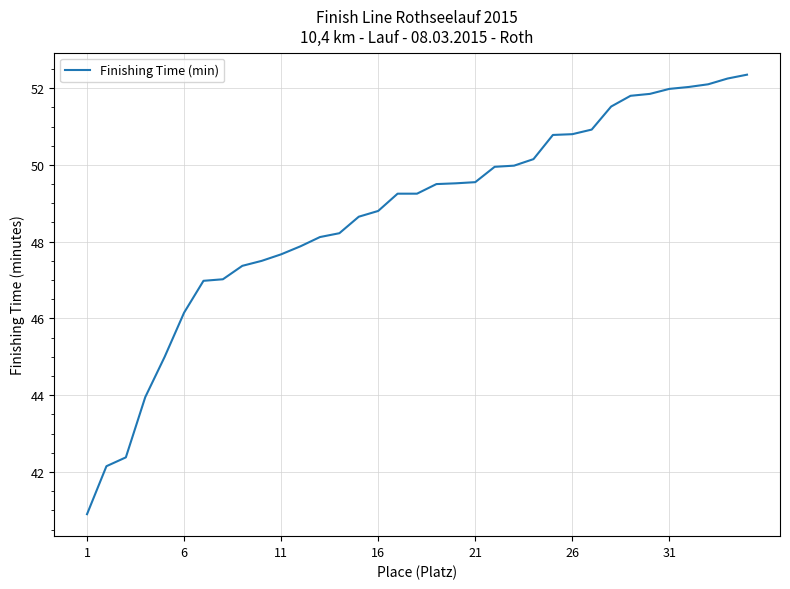

What is the minimum value shown in the chart?

40.9